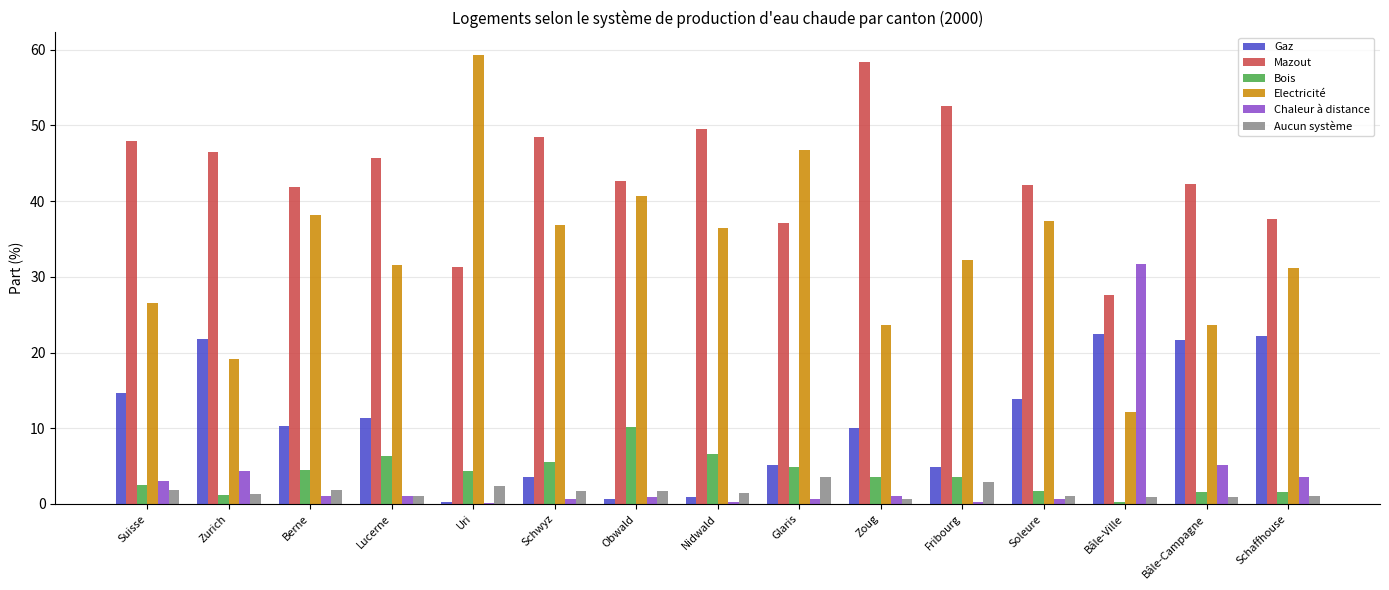

What is the highest value of the Chaleur à distance series?

31.7